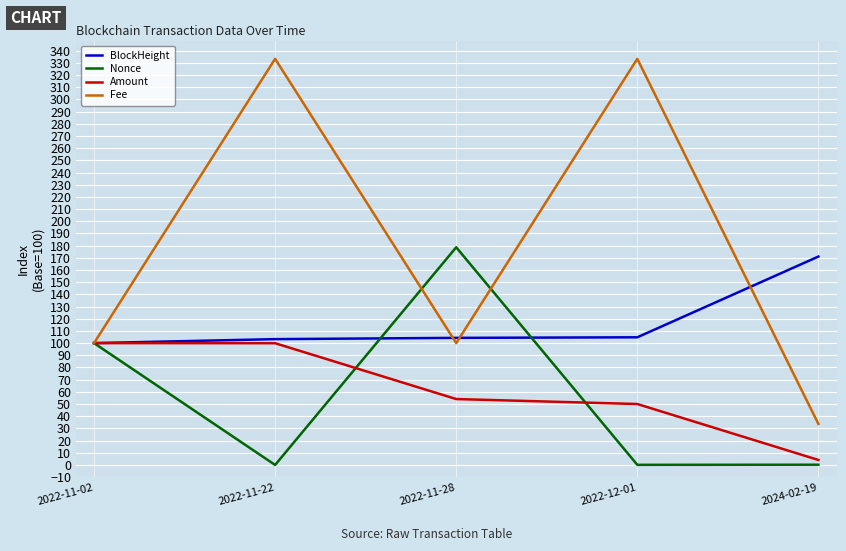

Where is Nonce nearest to the value 89?

2022-11-02